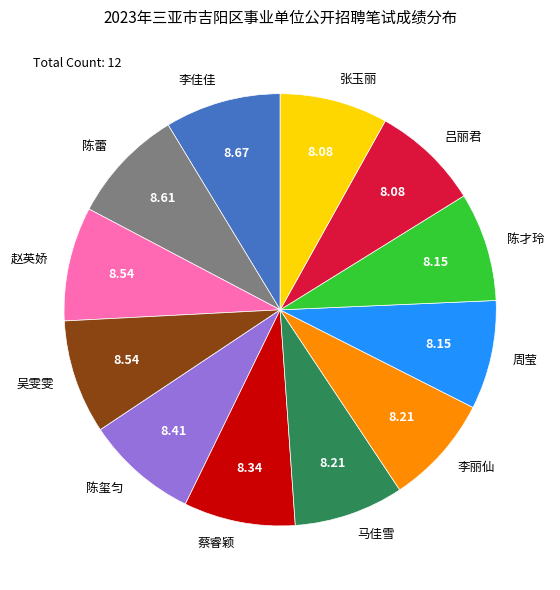

Do 马佳雪 and 赵英娇 together represent more than half of the pie?

No